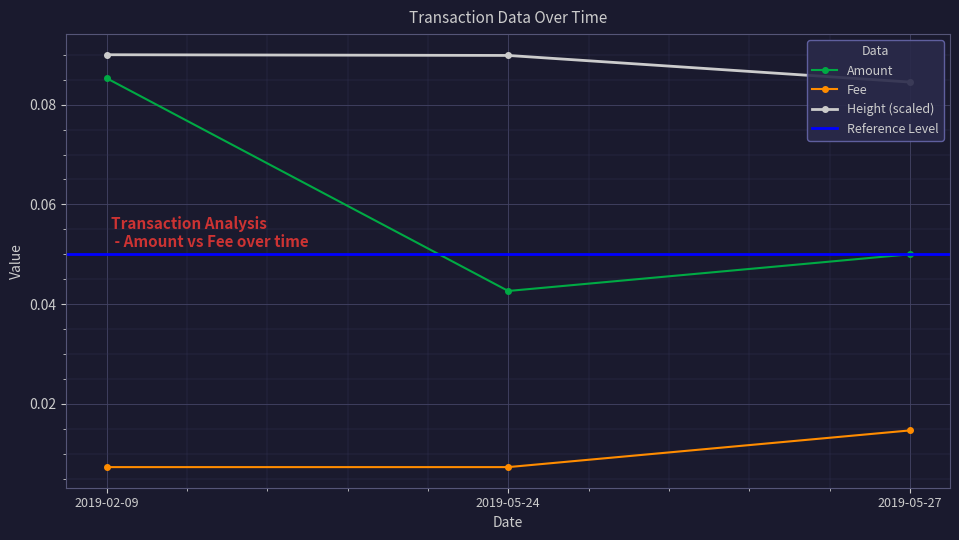

Is this an area chart (filled region under the line)?

No